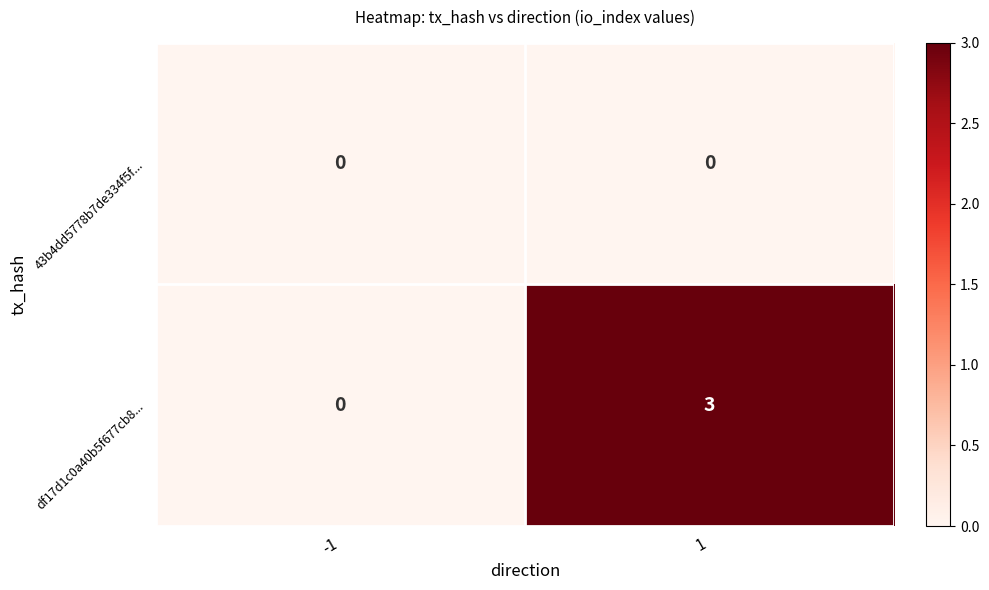

What is the greatest value displayed?

3